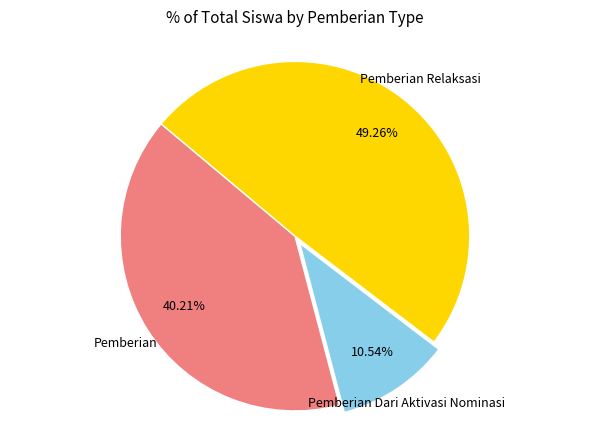

Does any single category account for the majority?

No